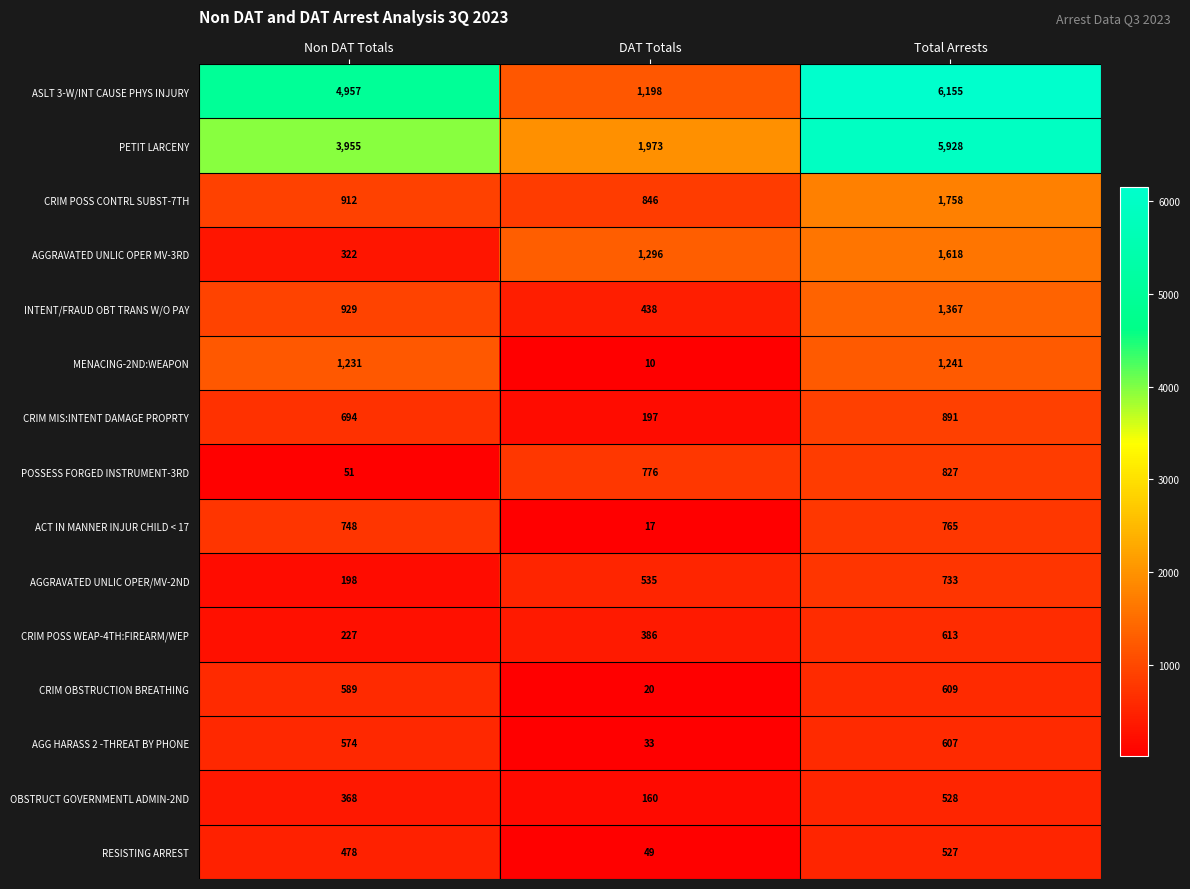

What is the difference between the second highest and minimum values in the CRIM MIS:INTENT DAMAGE PROPRTY series?

497